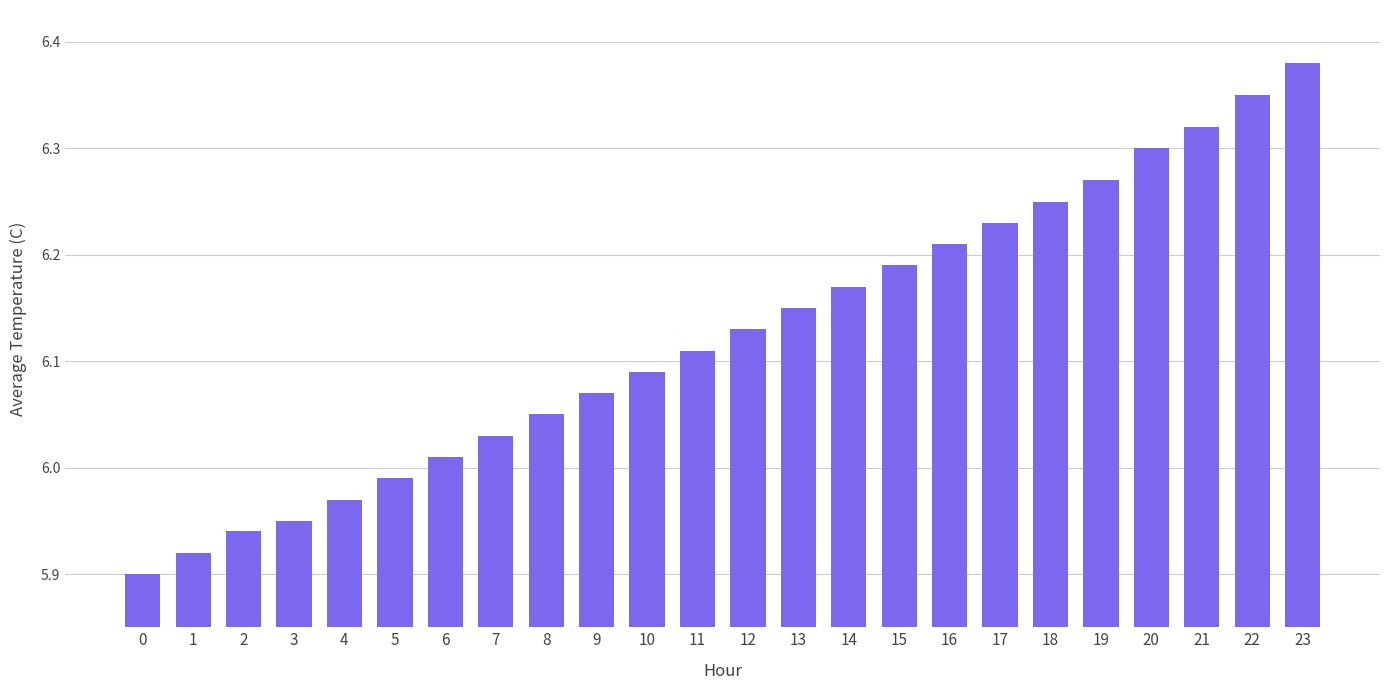

At which label does the data first exceed 6?

6